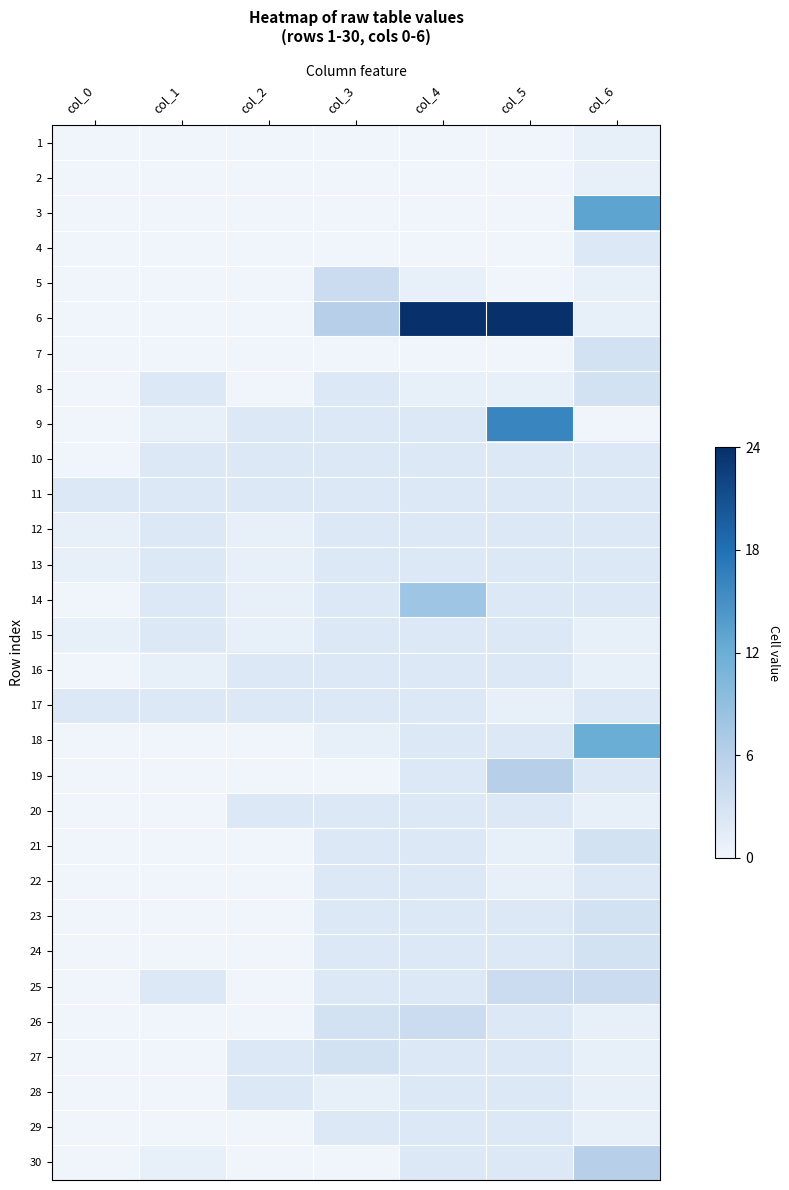

Which label corresponds to the smallest value in the chart?

col_0